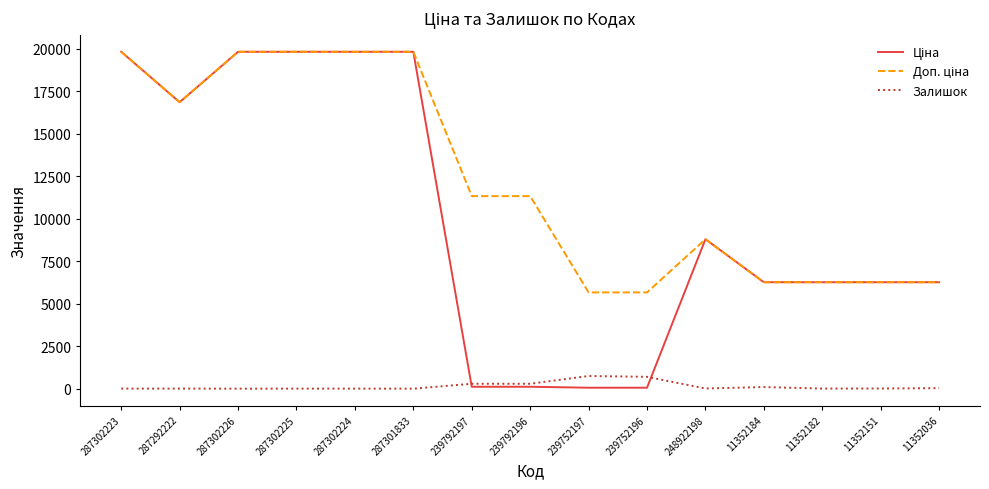

True or false: Ціна and Доп. ціна cross at least once.

False